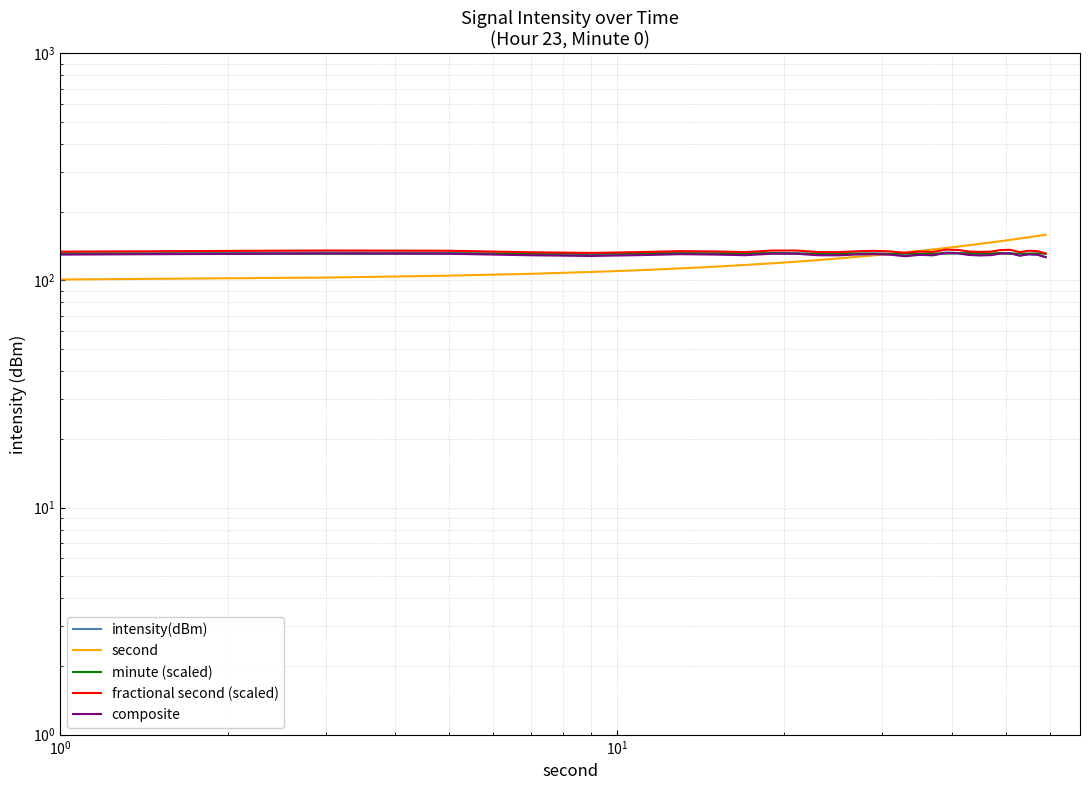

What is the sum of all intensity(dBm) values?

3920.6